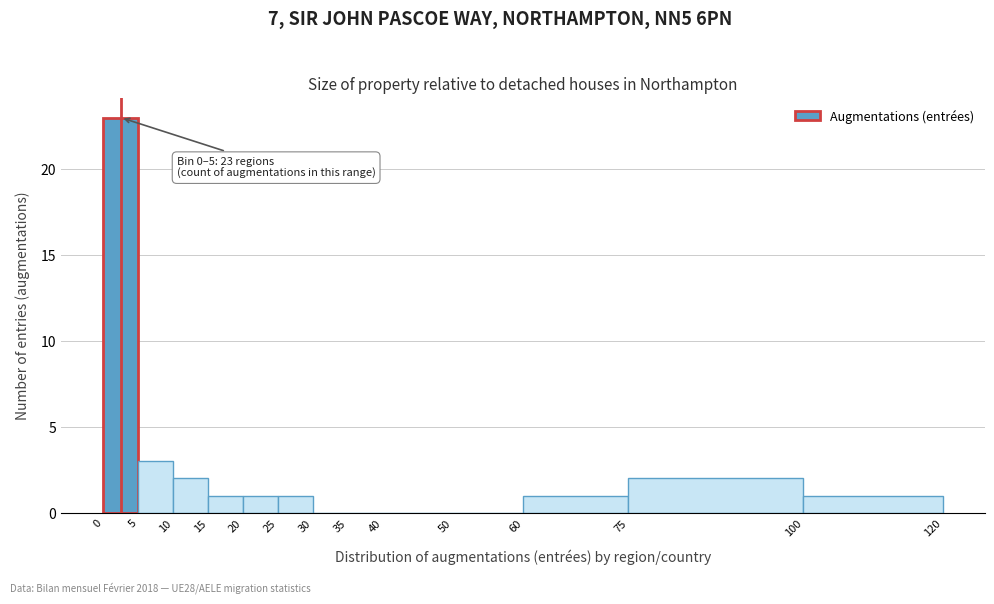

Which range on the x-axis has the tallest bar?

0 to 5